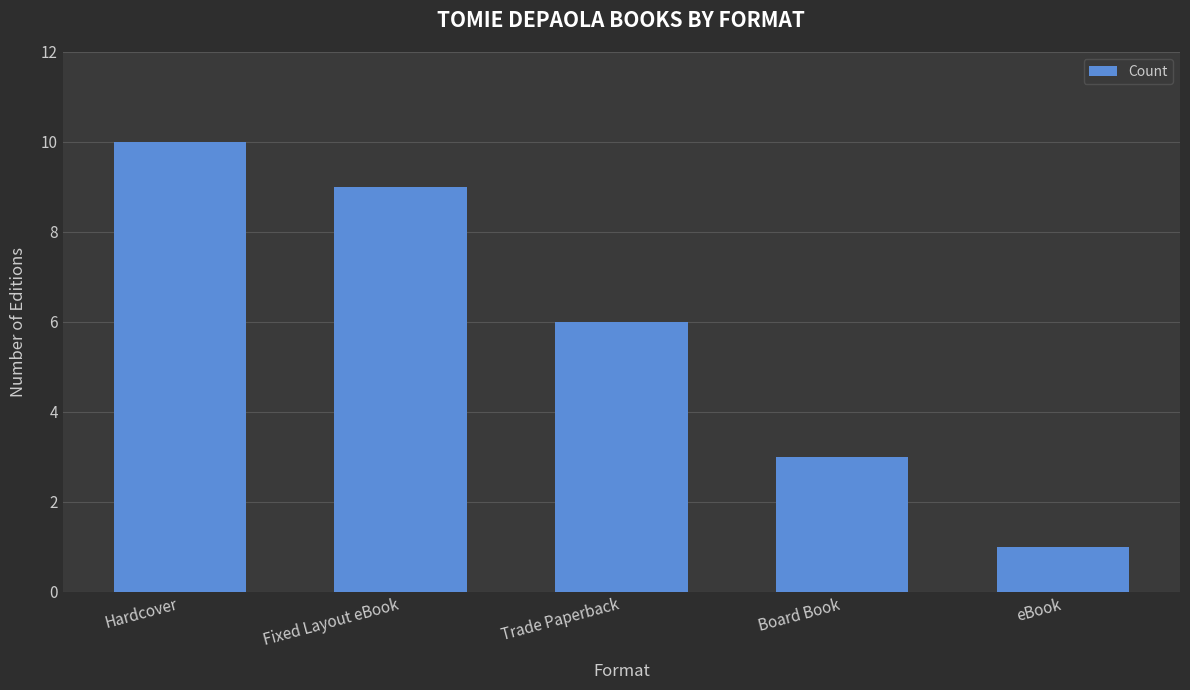

What is the average value?

6